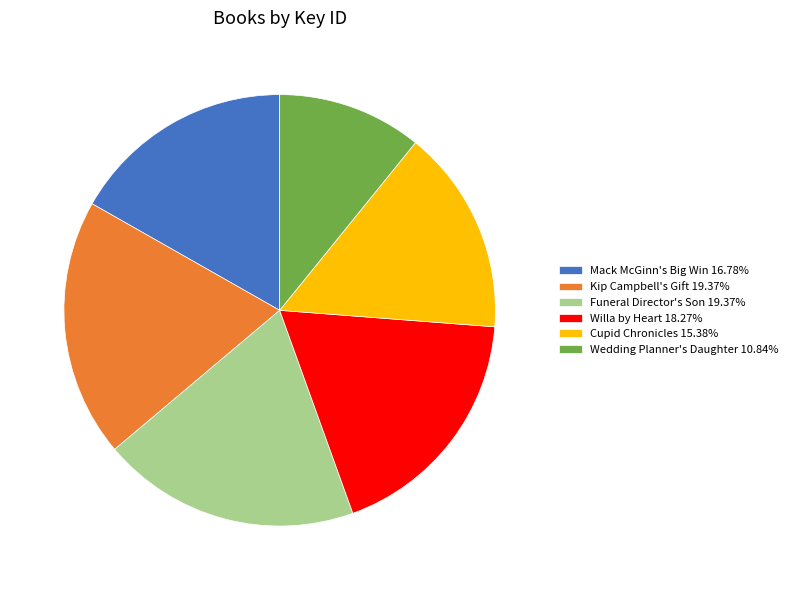

What is the smallest slice in the pie chart?

Wedding Planner's Daughter